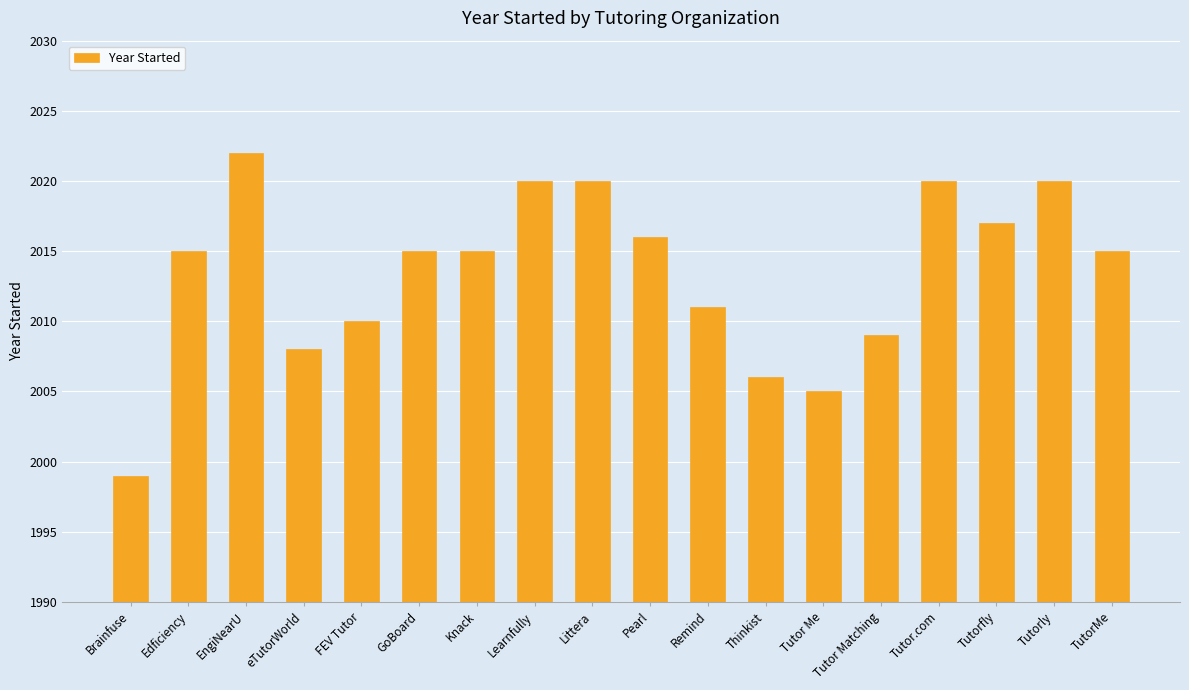

Reading right to left, extract all data points from this chart.

2015	2020	2017	2020	2009	2005	2006	2011	2016	2020	2020	2015	2015	2010	2008	2022	2015	1999